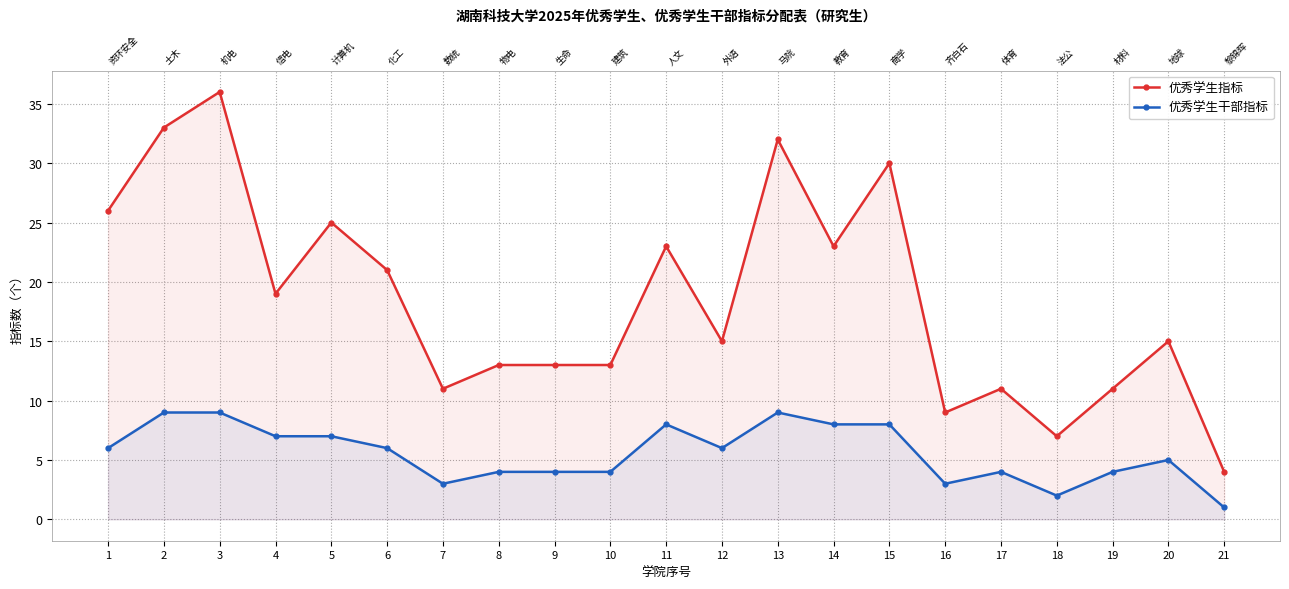

The 优秀学生干部指标 series shows 2 at 7. True or false?

False